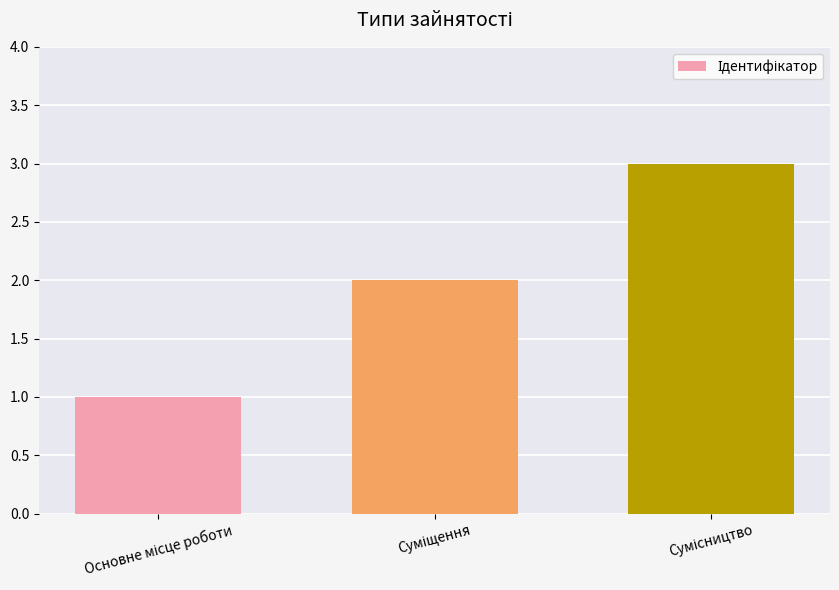

Are the bars grouped side by side (vs. stacked)?

No